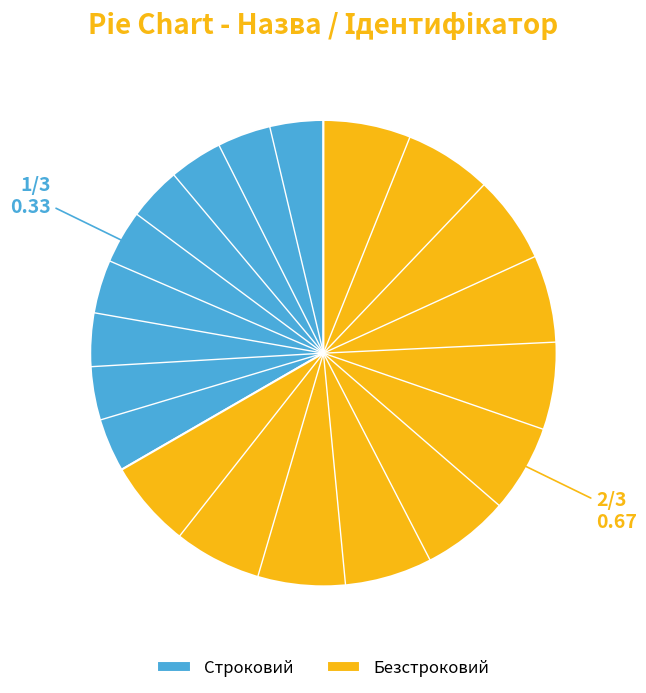

Is there any slice that represents more than half of the pie?

Yes